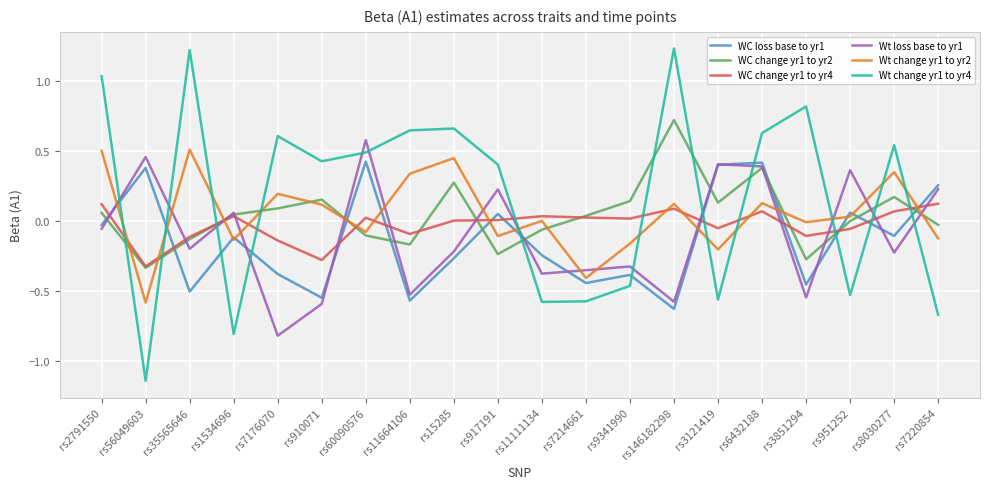

What is the difference between the highest and lowest values at rs146182298?

1.9